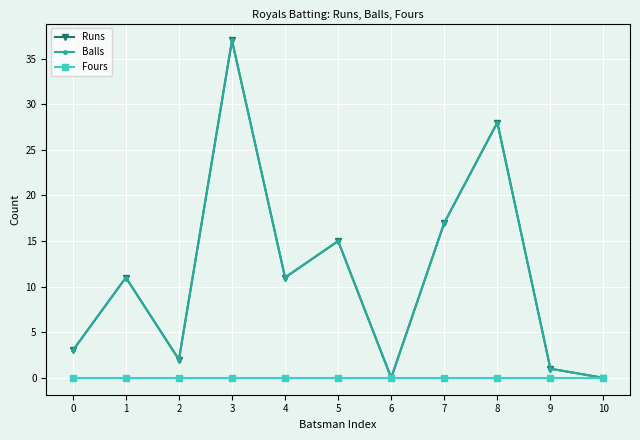

Is this an area chart (filled region under the line)?

No